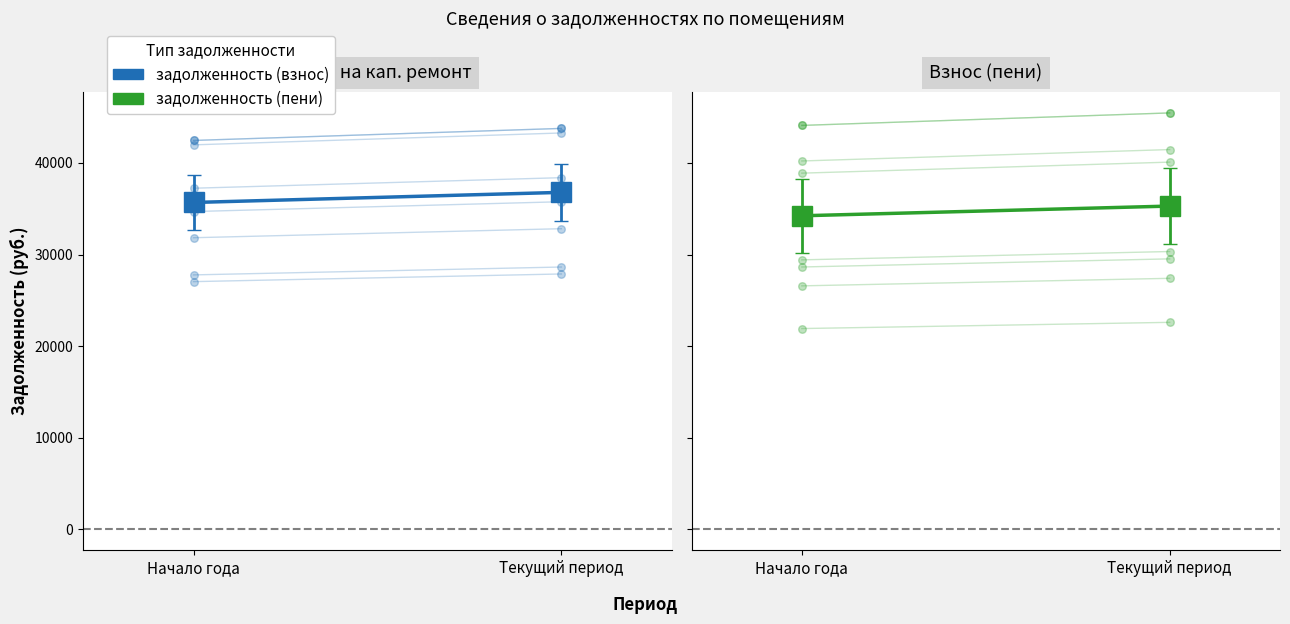

Which series has the largest total across all categories?

задолженность (взнос)